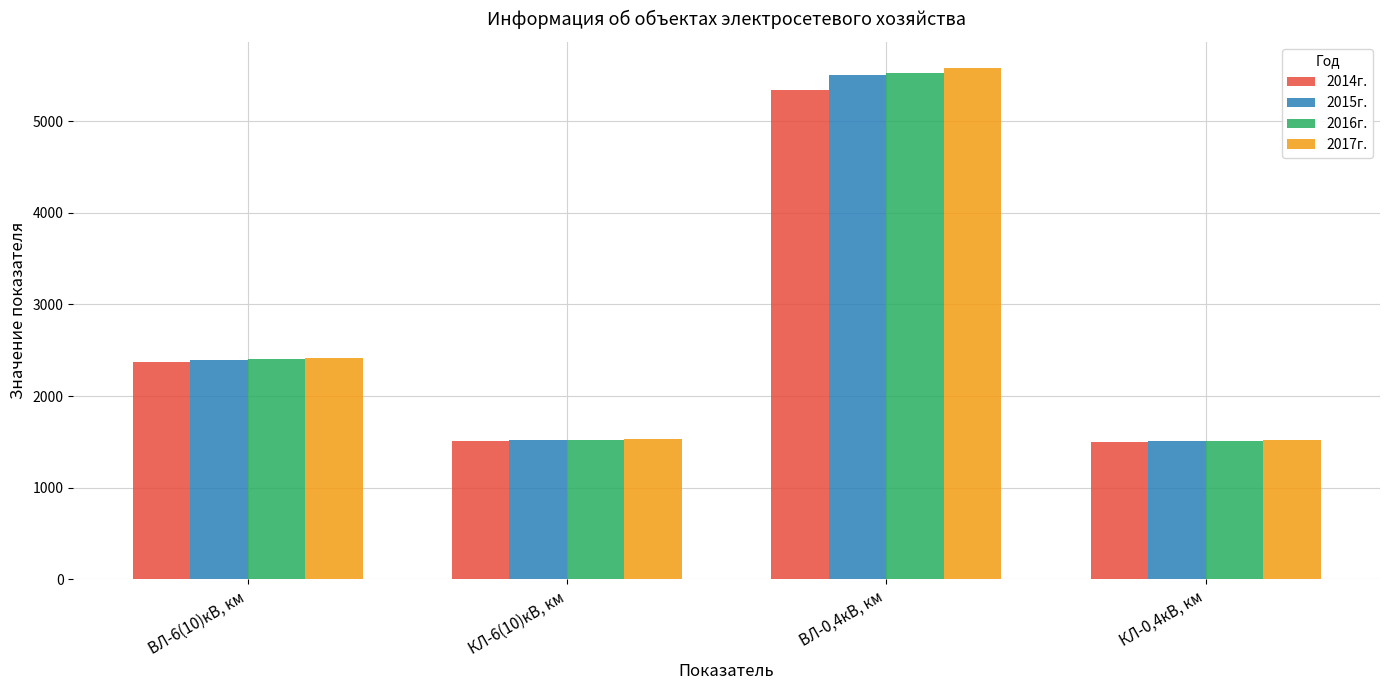

List the labels in order of 2014г. value, smallest first.

КЛ-0,4кВ, км, КЛ-6(10)кВ, км, ВЛ-6(10)кВ, км, ВЛ-0,4кВ, км